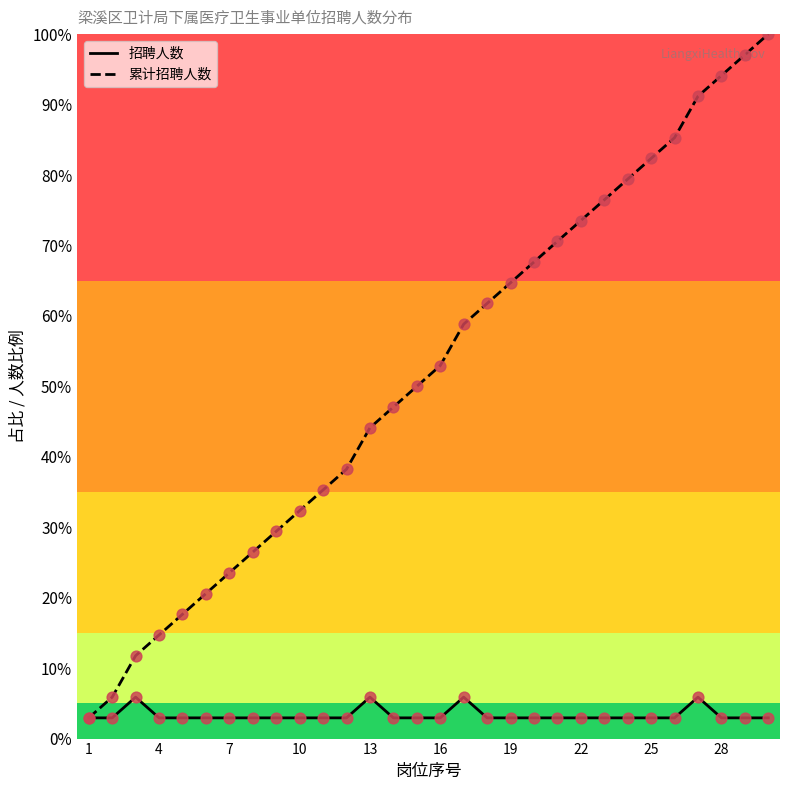

Which series has the largest total across all categories?

累计招聘人数